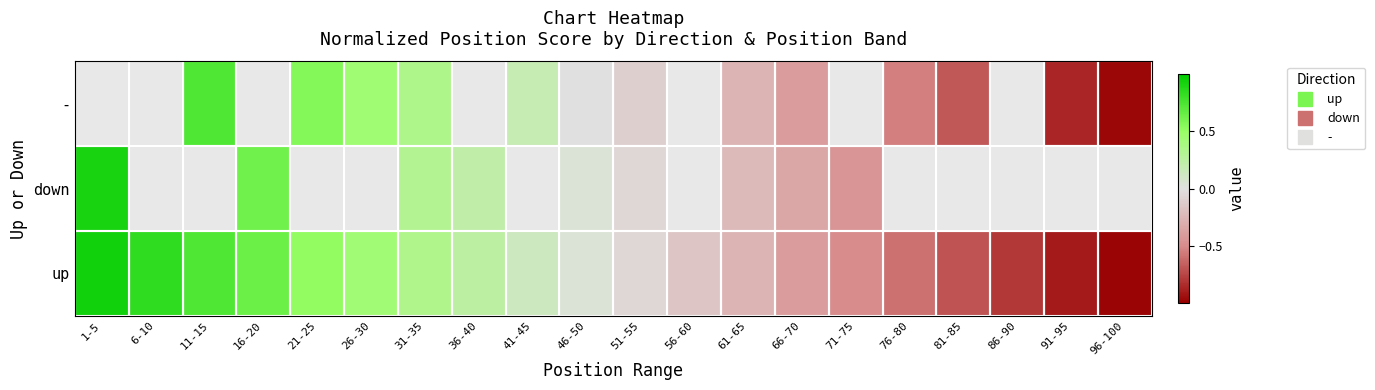

Is it true that down equals 0.1 at 36-40?

False